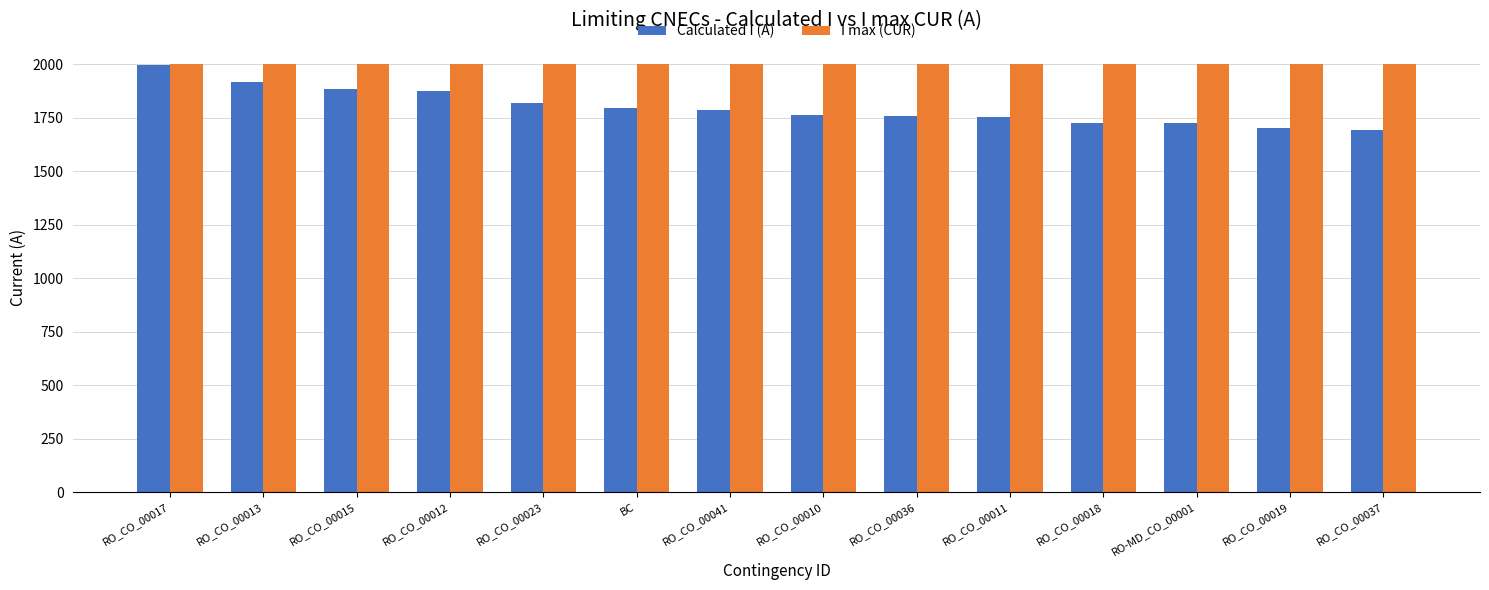

What is the greatest value displayed?

2000